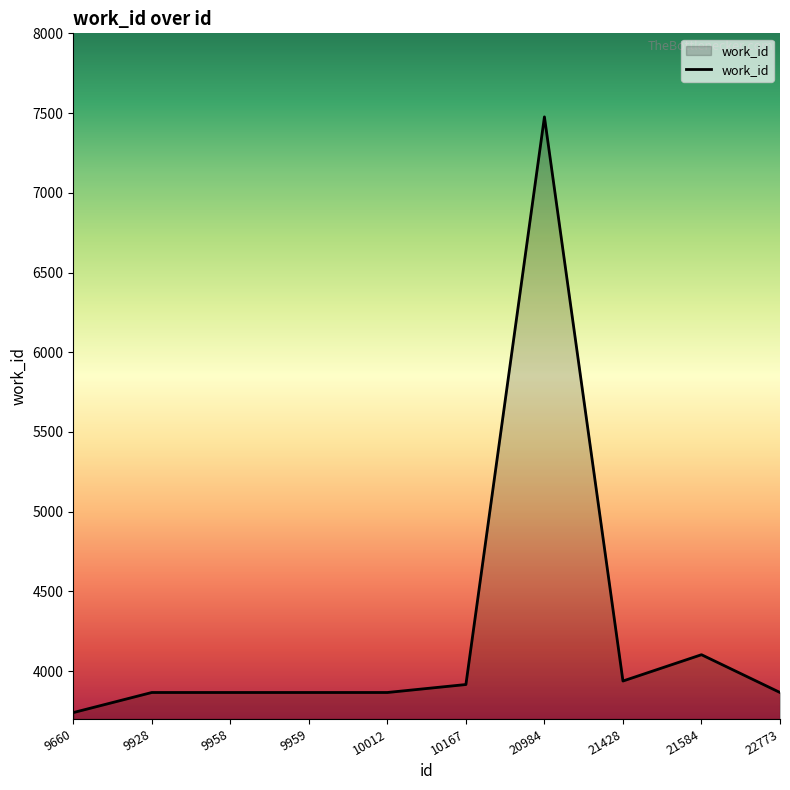

Which has a higher value, 10167 or 9660?

10167